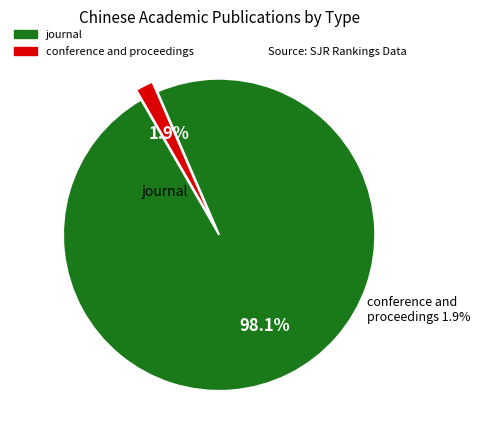

What percentage is NOT represented by conference and proceedings?

98.1%